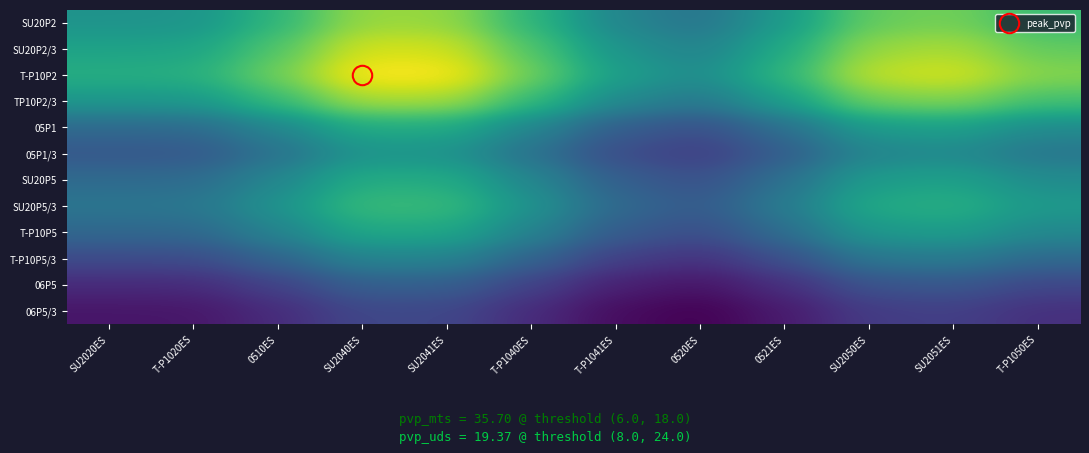

Reading left to right, what are all the values shown in this chart?

SU20P2: SU2020ES=0.3	T-P1020ES=0.4	0510ES=0.4	SU2040ES=0.5	SU2041ES=0.5	T-P1040ES=0.4	T-P1041ES=0.3	0520ES=0.3	0521ES=0.4	SU2050ES=0.5	SU2051ES=0.5	T-P1050ES=0.4
SU20P2/3: SU2020ES=0.4	T-P1020ES=0.4	0510ES=0.4	SU2040ES=0.5	SU2041ES=0.5	T-P1040ES=0.4	T-P1041ES=0.3	0520ES=0.3	0521ES=0.4	SU2050ES=0.5	SU2051ES=0.5	T-P1050ES=0.4
T-P10P2: SU2020ES=0.4	T-P1020ES=0.4	0510ES=0.5	SU2040ES=0.5	SU2041ES=0.5	T-P1040ES=0.5	T-P1041ES=0.4	0520ES=0.3	0521ES=0.4	SU2050ES=0.5	SU2051ES=0.5	T-P1050ES=0.5
TP10P2/3: SU2020ES=0.4	T-P1020ES=0.4	0510ES=0.4	SU2040ES=0.5	SU2041ES=0.5	T-P1040ES=0.4	T-P1041ES=0.3	0520ES=0.3	0521ES=0.4	SU2050ES=0.5	SU2051ES=0.5	T-P1050ES=0.4
05P1: SU2020ES=0.3	T-P1020ES=0.3	0510ES=0.3	SU2040ES=0.4	SU2041ES=0.4	T-P1040ES=0.3	T-P1041ES=0.3	0520ES=0.2	0521ES=0.3	SU2050ES=0.4	SU2051ES=0.4	T-P1050ES=0.3
05P1/3: SU2020ES=0.3	T-P1020ES=0.3	0510ES=0.3	SU2040ES=0.3	SU2041ES=0.3	T-P1040ES=0.3	T-P1041ES=0.2	0520ES=0.2	0521ES=0.3	SU2050ES=0.3	SU2051ES=0.3	T-P1050ES=0.3
SU20P5: SU2020ES=0.3	T-P1020ES=0.3	0510ES=0.3	SU2040ES=0.4	SU2041ES=0.4	T-P1040ES=0.3	T-P1041ES=0.3	0520ES=0.2	0521ES=0.3	SU2050ES=0.4	SU2051ES=0.4	T-P1050ES=0.3
SU20P5/3: SU2020ES=0.3	T-P1020ES=0.3	0510ES=0.3	SU2040ES=0.4	SU2041ES=0.4	T-P1040ES=0.3	T-P1041ES=0.3	0520ES=0.3	0521ES=0.3	SU2050ES=0.4	SU2051ES=0.4	T-P1050ES=0.4
T-P10P5: SU2020ES=0.3	T-P1020ES=0.3	0510ES=0.3	SU2040ES=0.4	SU2041ES=0.4	T-P1040ES=0.3	T-P1041ES=0.3	0520ES=0.2	0521ES=0.3	SU2050ES=0.4	SU2051ES=0.4	T-P1050ES=0.3
T-P10P5/3: SU2020ES=0.2	T-P1020ES=0.2	0510ES=0.3	SU2040ES=0.3	SU2041ES=0.3	T-P1040ES=0.3	T-P1041ES=0.2	0520ES=0.2	0521ES=0.2	SU2050ES=0.3	SU2051ES=0.3	T-P1050ES=0.3
06P5: SU2020ES=0.2	T-P1020ES=0.2	0510ES=0.2	SU2040ES=0.3	SU2041ES=0.3	T-P1040ES=0.2	T-P1041ES=0.2	0520ES=0.2	0521ES=0.2	SU2050ES=0.2	SU2051ES=0.3	T-P1050ES=0.2
06P5/3: SU2020ES=0.2	T-P1020ES=0.2	0510ES=0.2	SU2040ES=0.2	SU2041ES=0.2	T-P1040ES=0.2	T-P1041ES=0.2	0520ES=0.1	0521ES=0.2	SU2050ES=0.2	SU2051ES=0.2	T-P1050ES=0.2